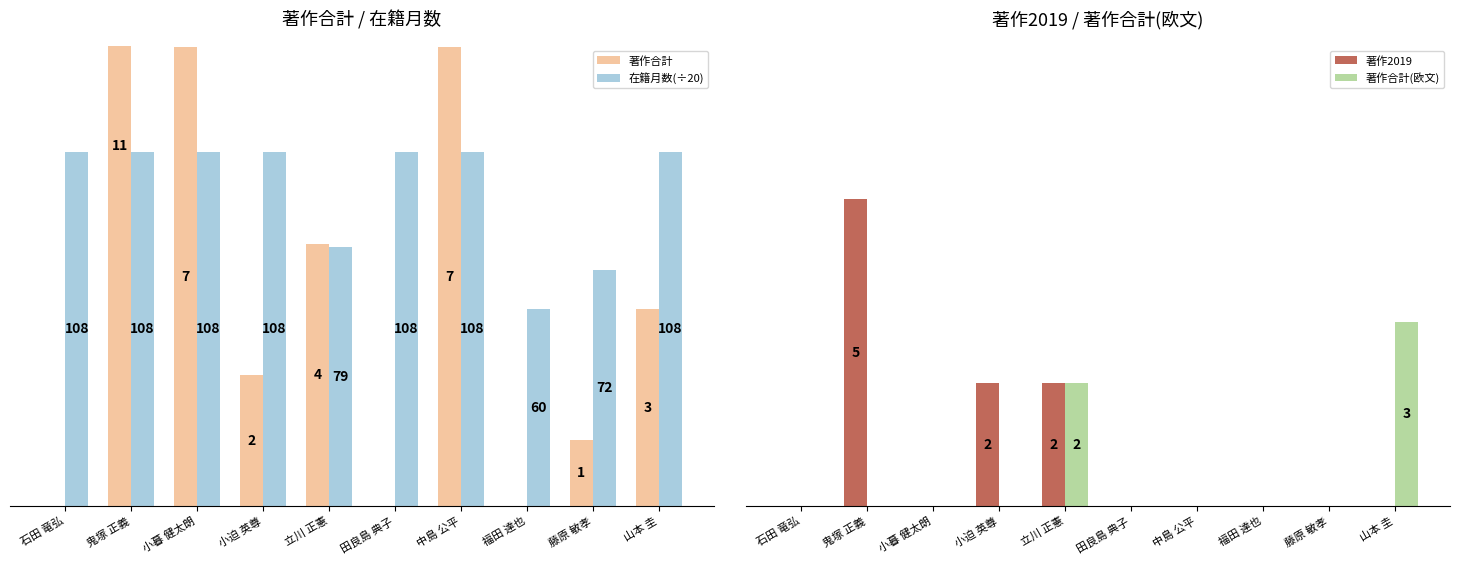

How many bars are there in total?

40